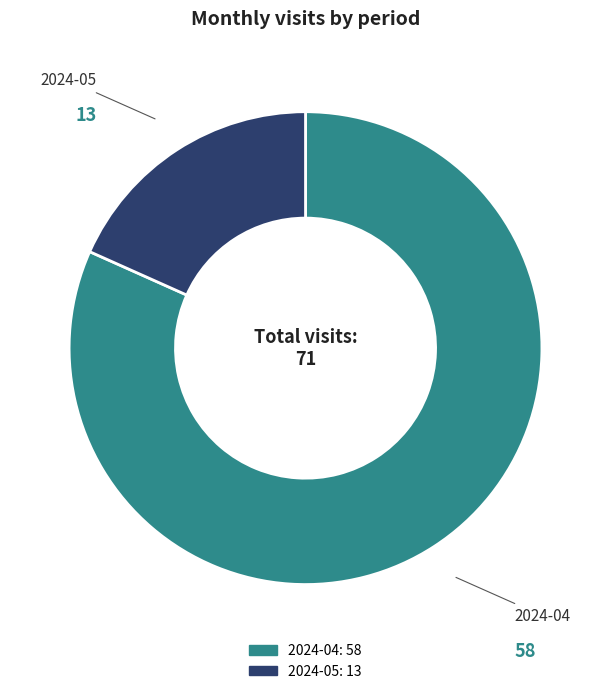

True or false: 2024-04 accounts for 82% of the total.

True